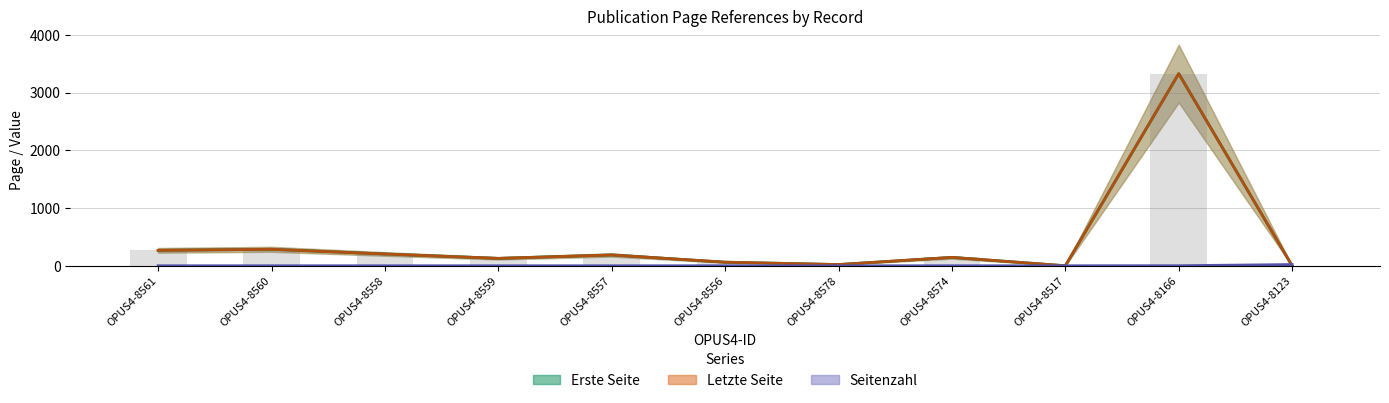

Which has a higher value, OPUS4-8517 or OPUS4-8559?

OPUS4-8559